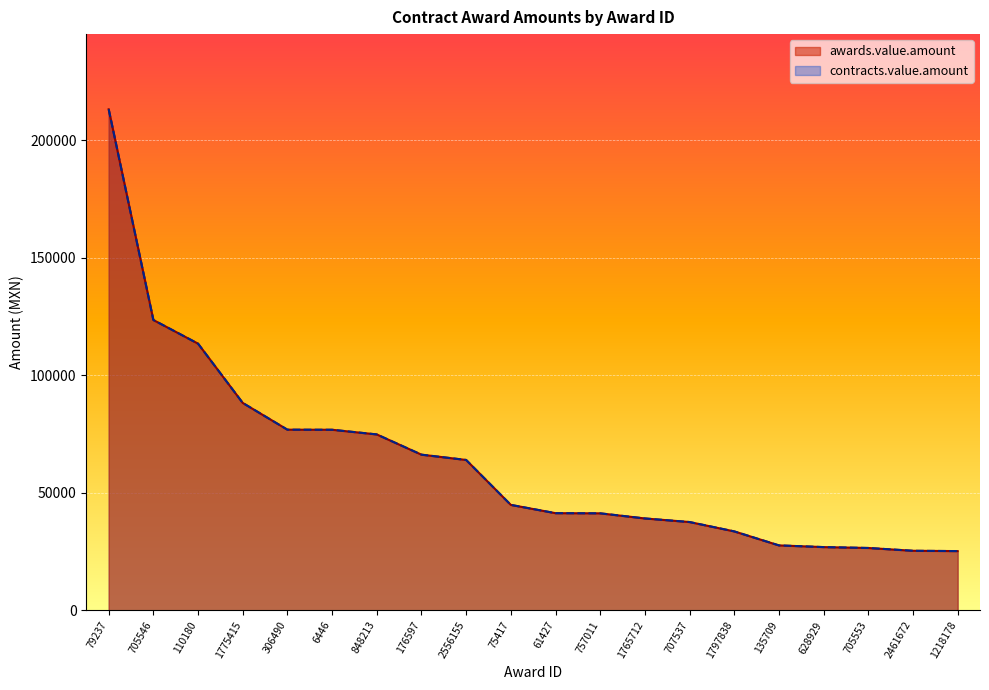

What is the difference between the maximum and minimum values in the contracts.value.amount series?

188054.7